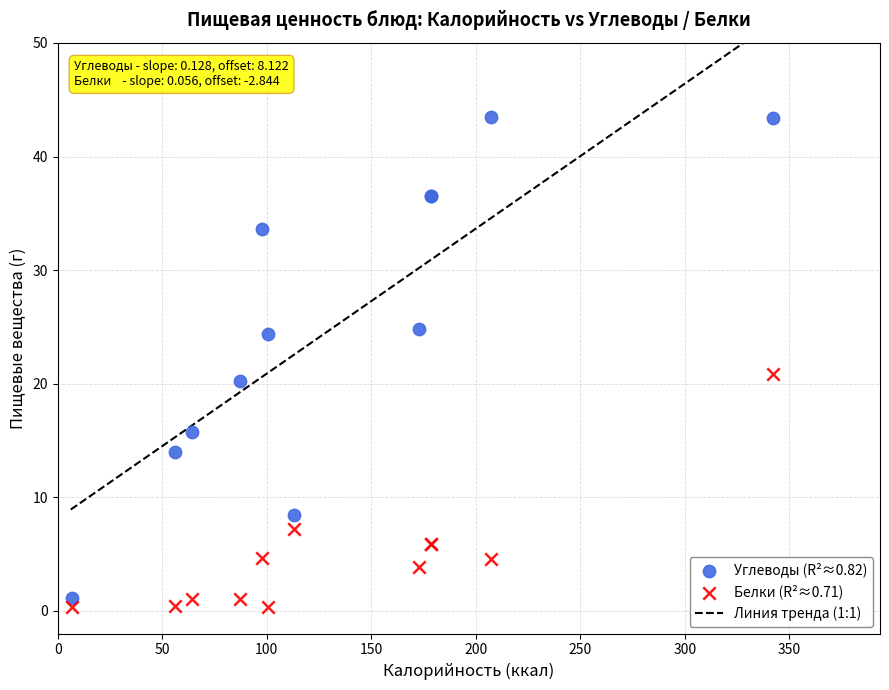

Which series contains the highest Y value?

Углеводы (R²≈0.82)